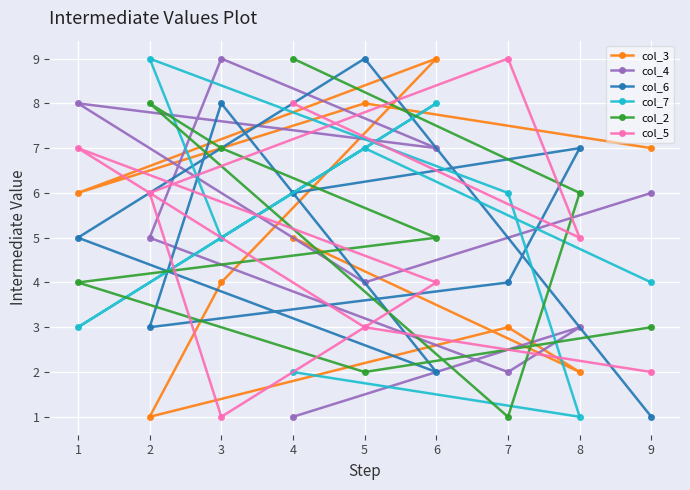

Which series has the widest spread of values?

col_3